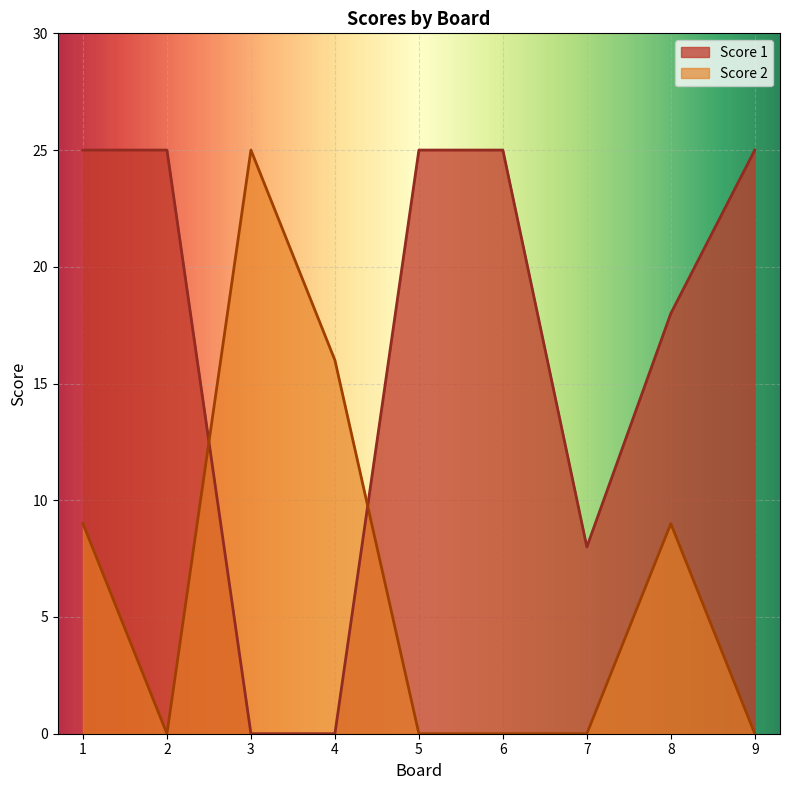

Where do Score 1 and Score 2 first cross each other?

2 and 3